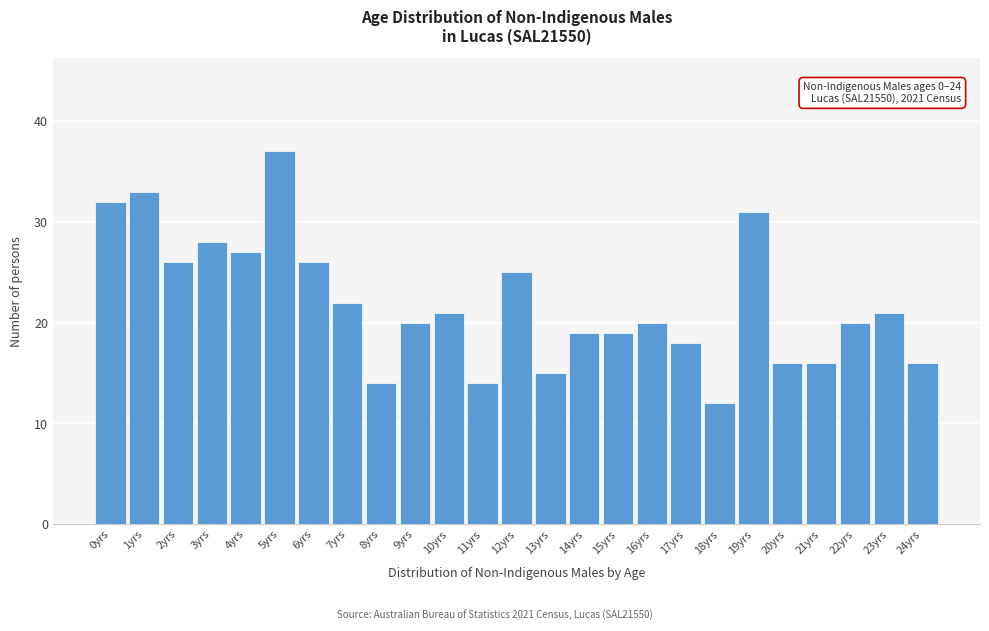

Reading right to left, list all the values displayed in this chart.

16	21	20	16	16	31	12	18	20	19	19	15	25	14	21	20	14	22	26	37	27	28	26	33	32